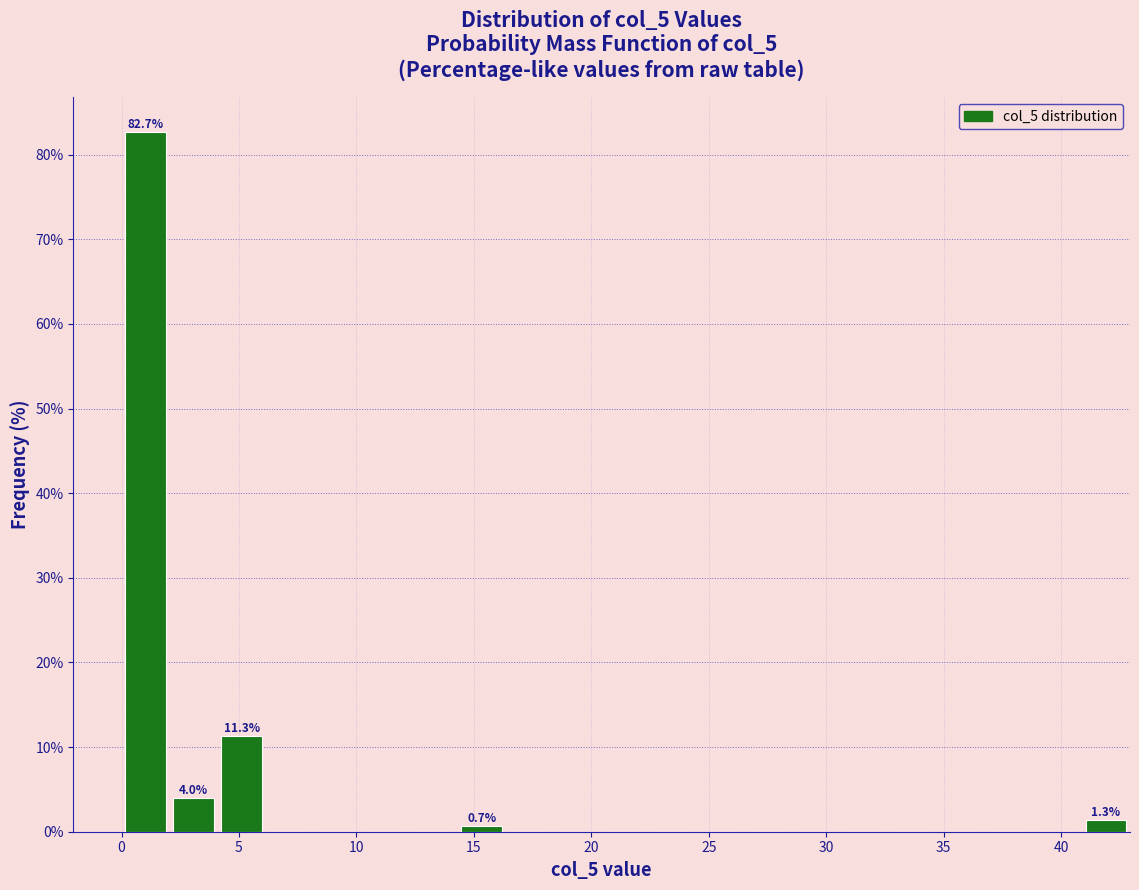

Over which range of the x-axis is the bar tallest?

0.0 to 2.0